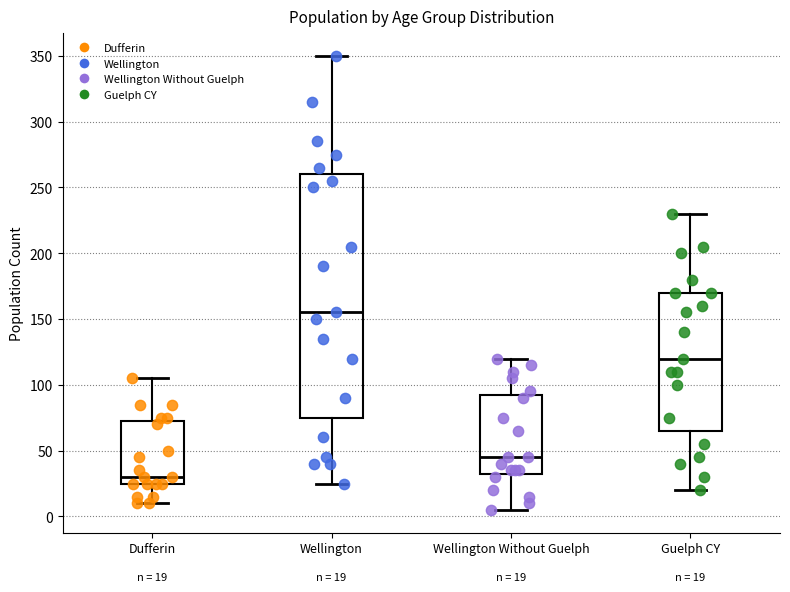

Comparing the boxes themselves (not the whiskers), which one is the tallest?

Wellington